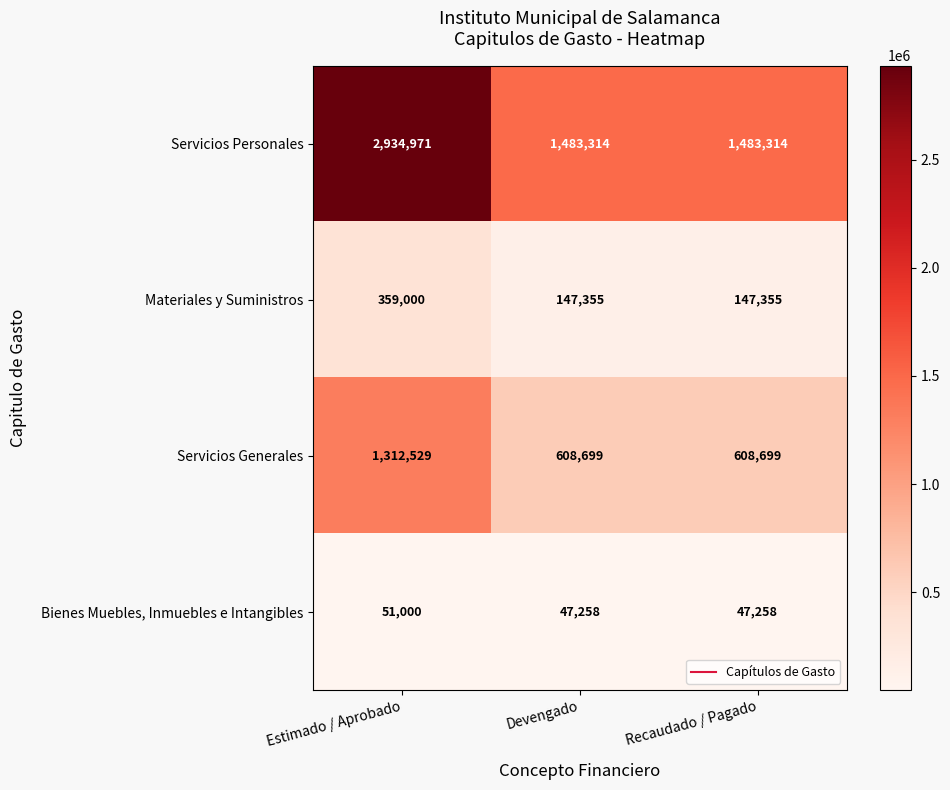

How many Servicios Personales values are between 1483314 and 2934971?

3